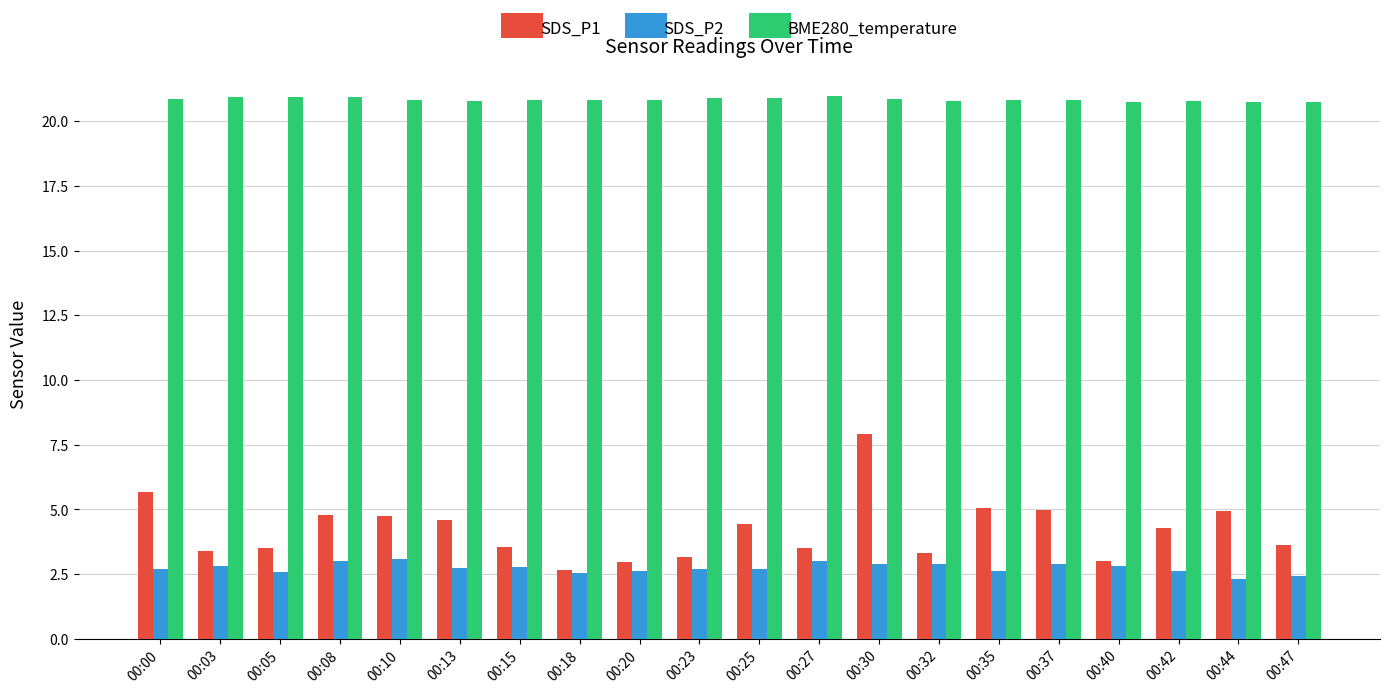

Rank the series at 00:47 from lowest to highest value.

SDS_P2, SDS_P1, BME280_temperature